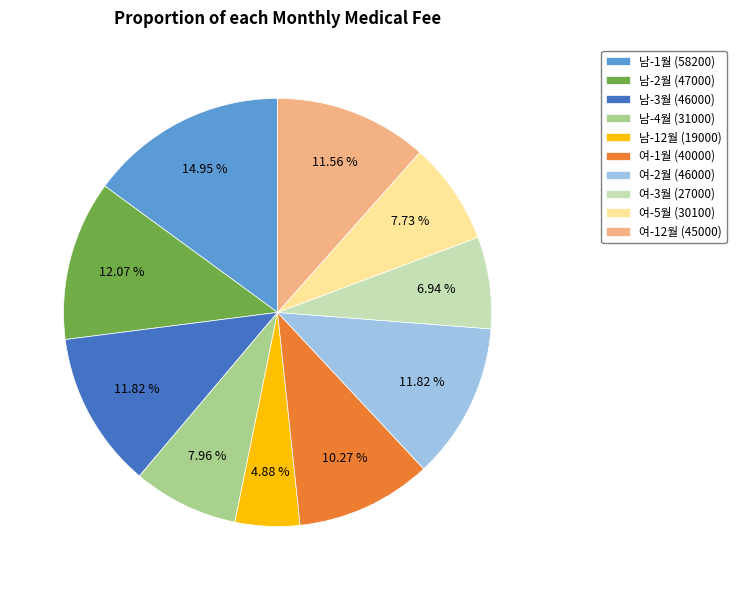

To the nearest percent, what portion does 여-5월 represent?

8%